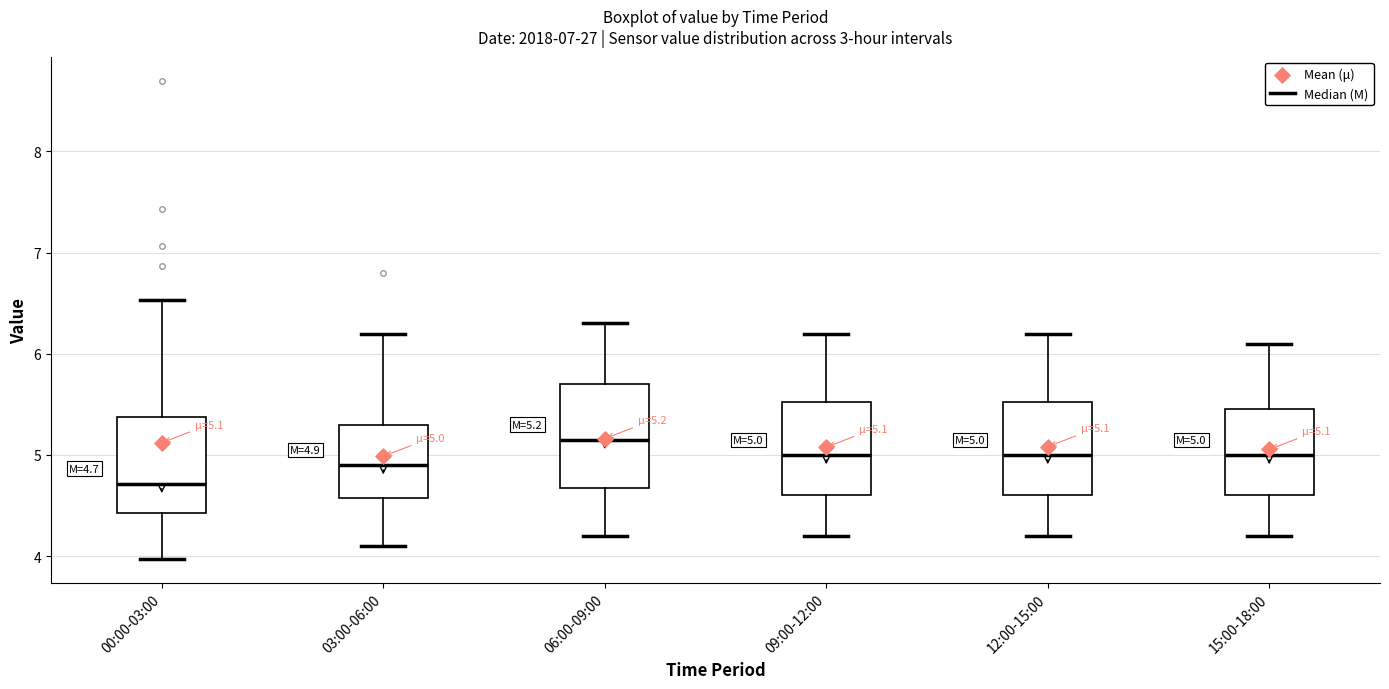

Which box has the lowest median line?

00:00-03:00